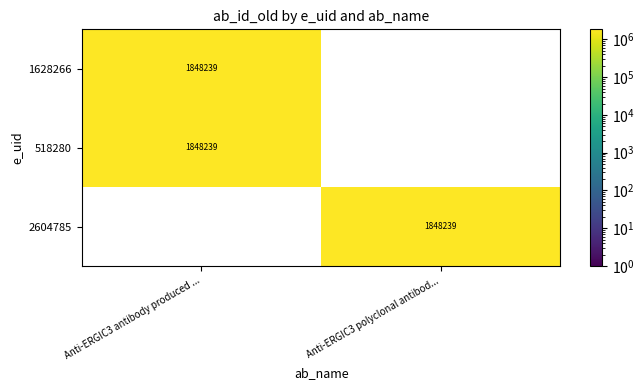

True or false: 2604785 has a value of 1848239 at Anti-ERGIC3 polyclonal antibod....

True